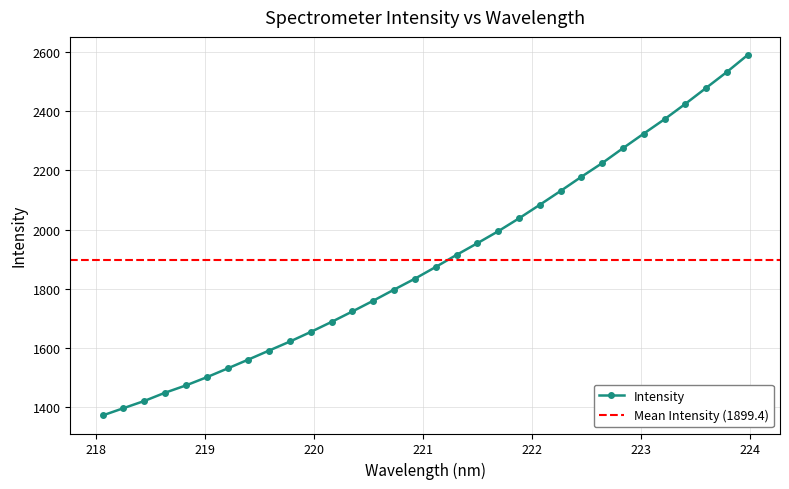

What is the change in value from 219.2067 to 222.4538?

+647.1